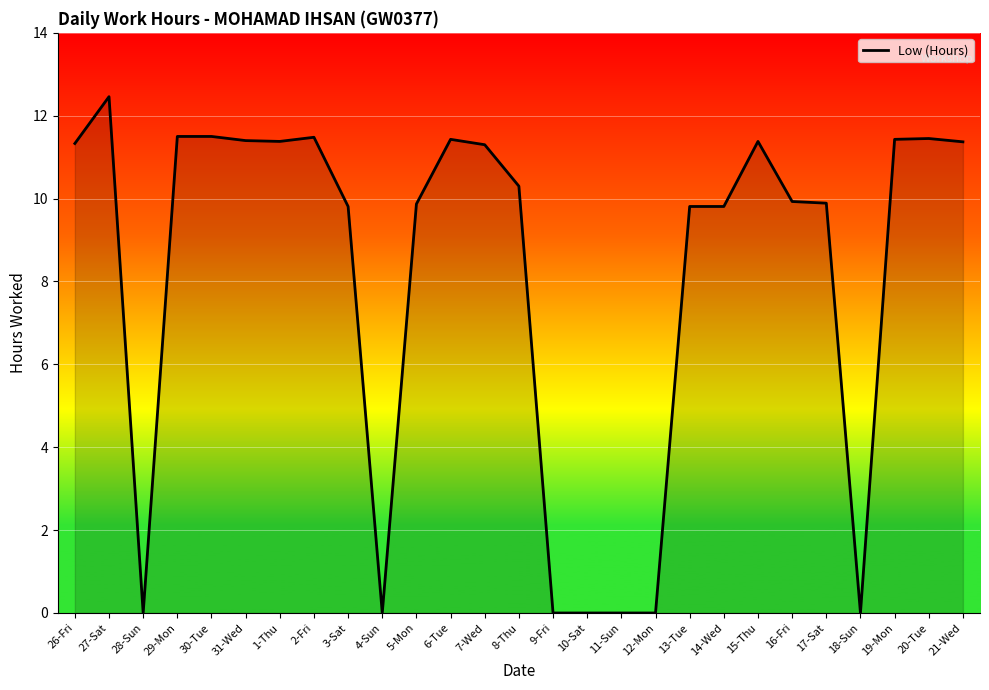

Is it true that the value at 20-Tue is 16.5?

False